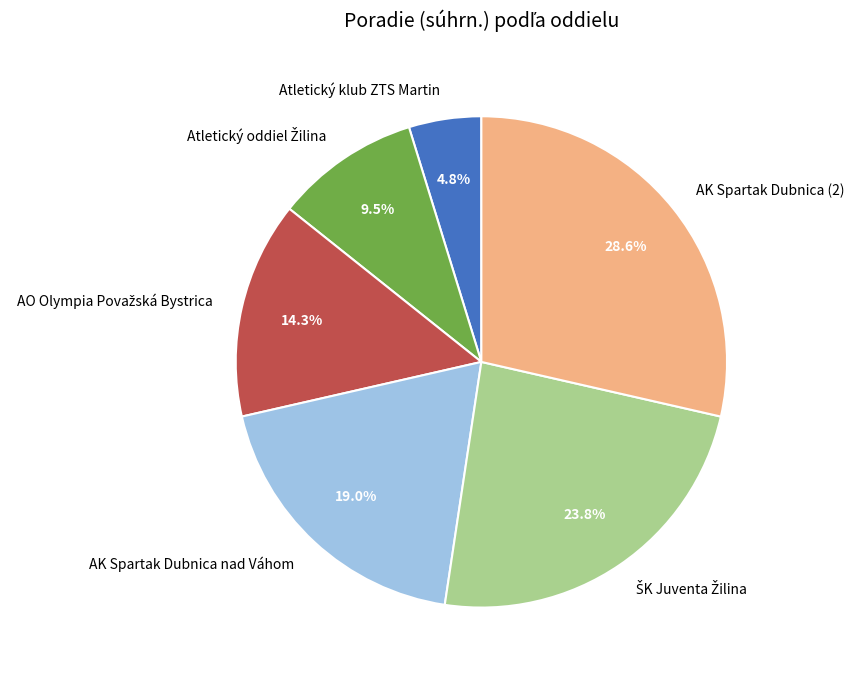

Is it true that Atletický oddiel Žilina is 10% of the pie?

True